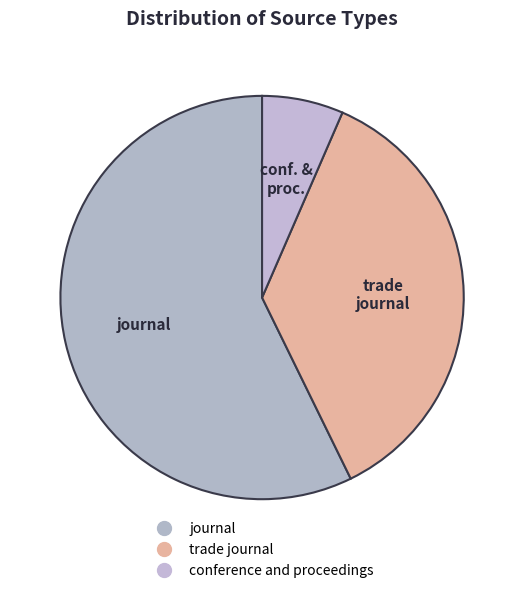

How many slices are in this pie chart?

3